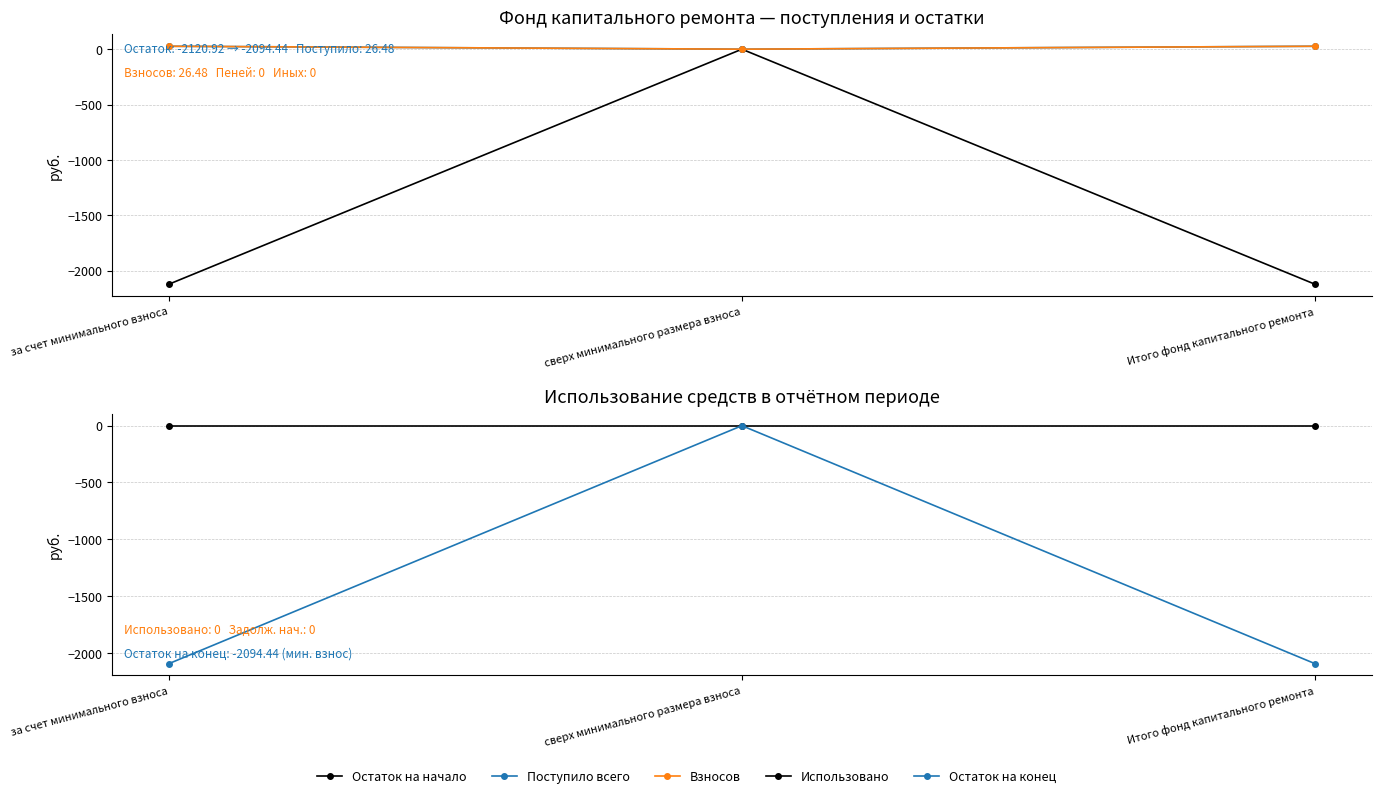

At which category is the sum across all series the highest?

сверх минимального размера взноса